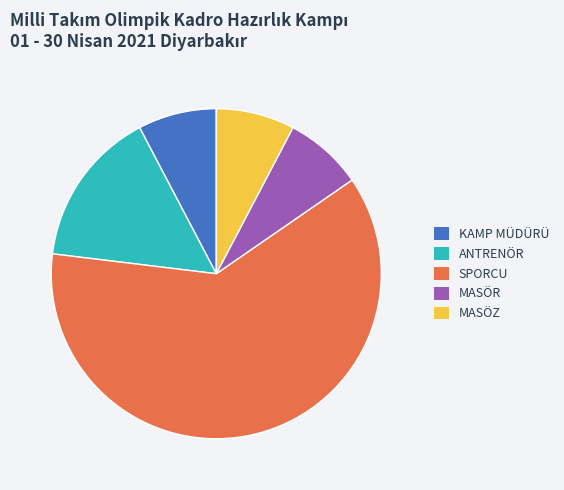

Do KAMP MÜDÜRÜ and MASÖR together represent more than half of the pie?

No